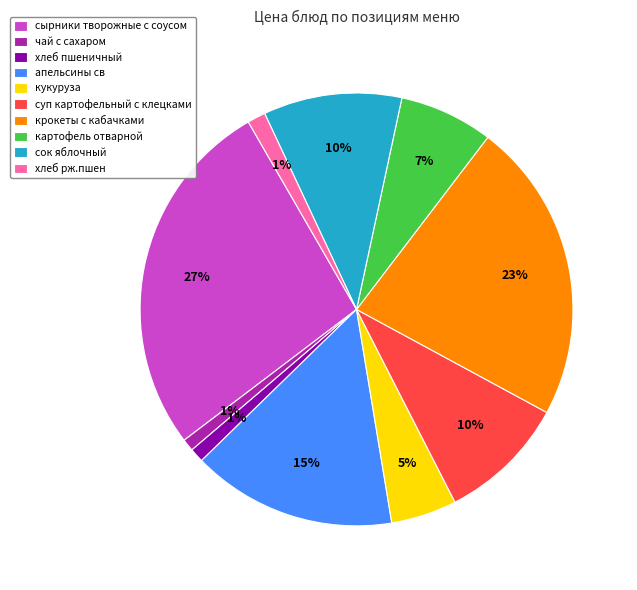

How many segments does this pie chart have?

10